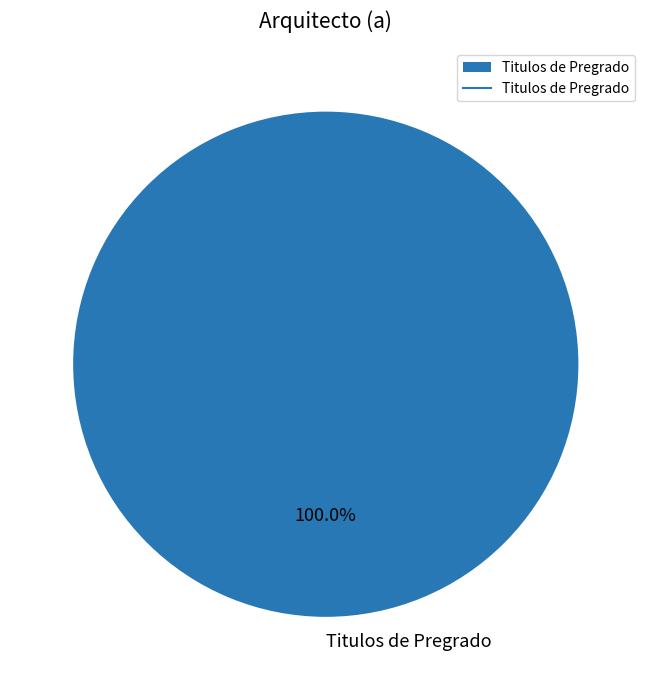

Rank the categories by value from highest to lowest.

Titulos de Pregrado